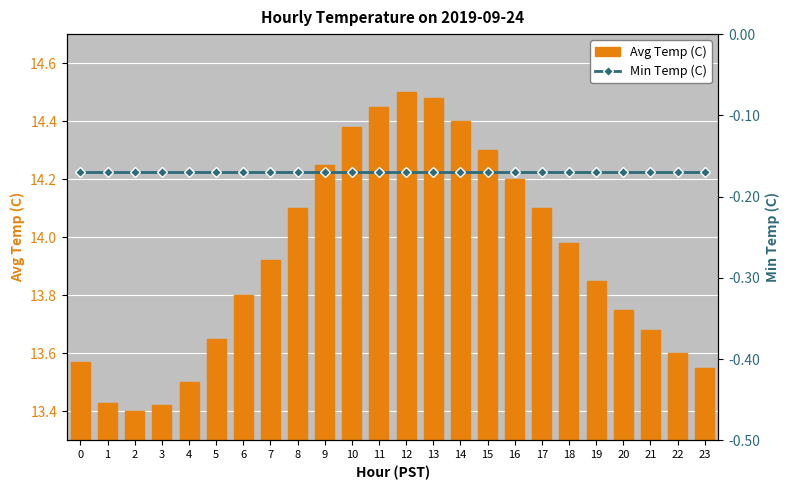

What is the sum of the Avg Temp (C) values at 7 and 10?

28.3